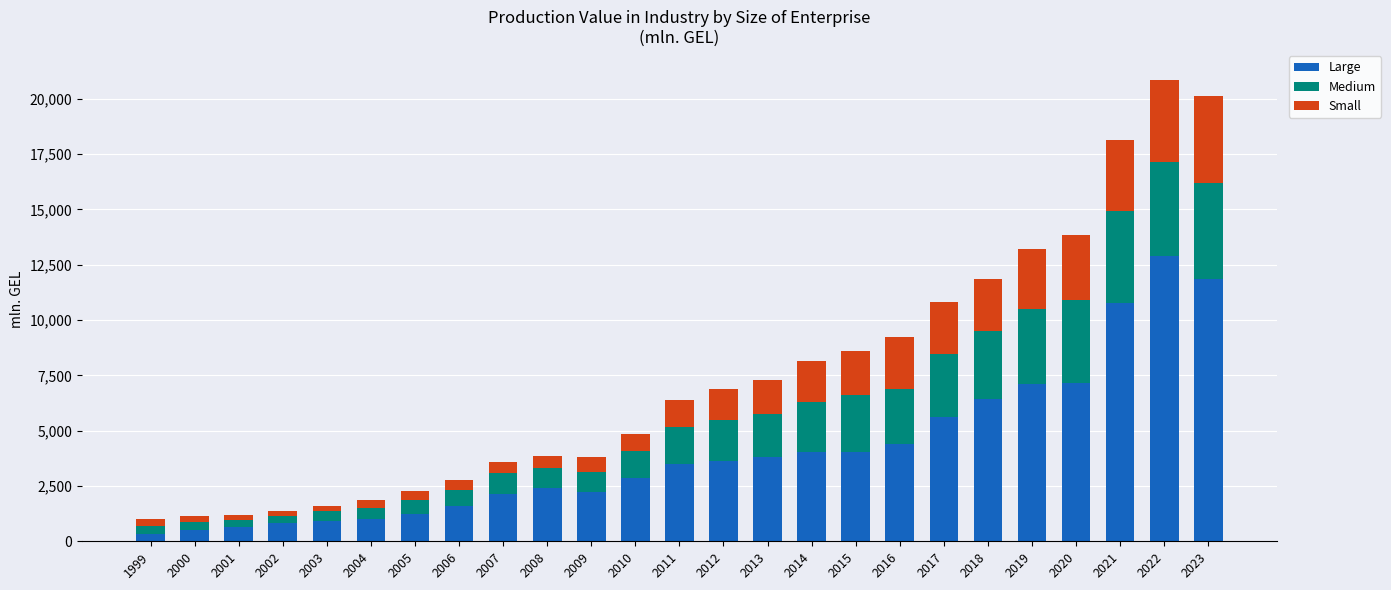

What is the difference between the maximum and minimum values in the Large series?

12547.9